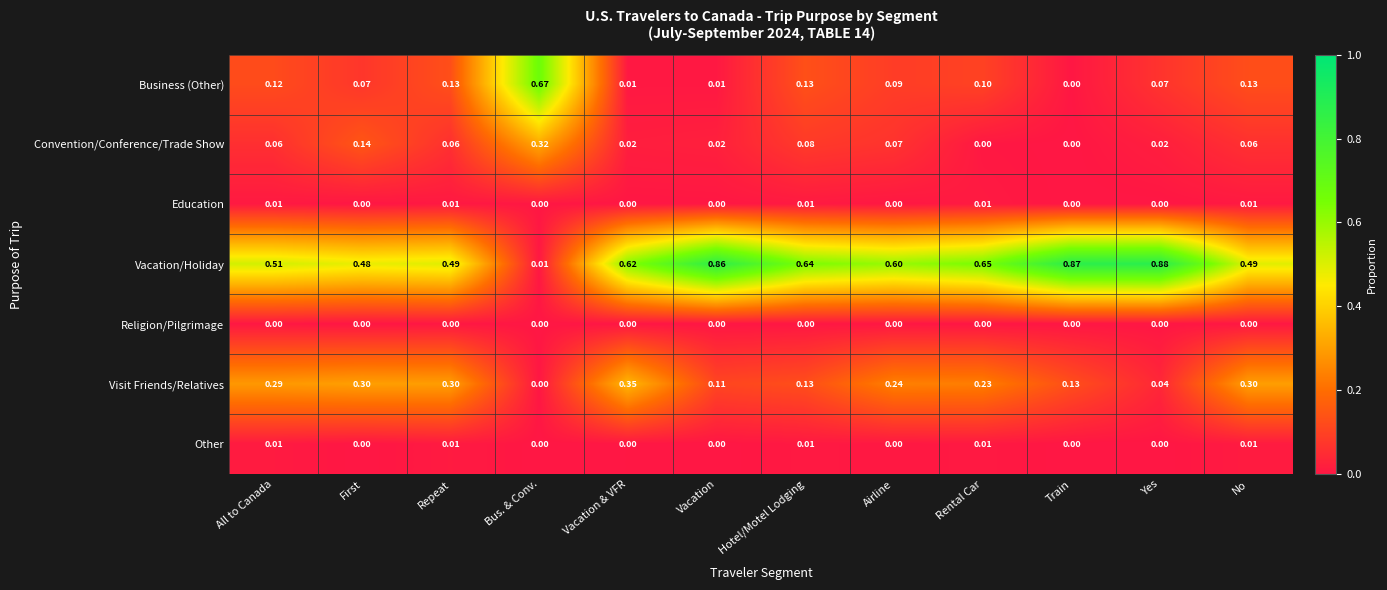

At which label does Vacation/Holiday reach its minimum?

Bus. & Conv.